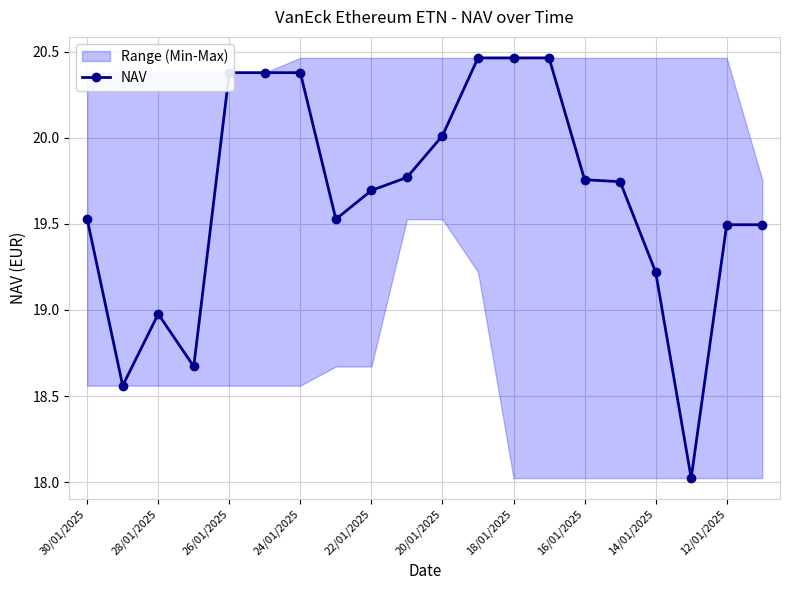

What is the lowest value of the NAV series?

18.0